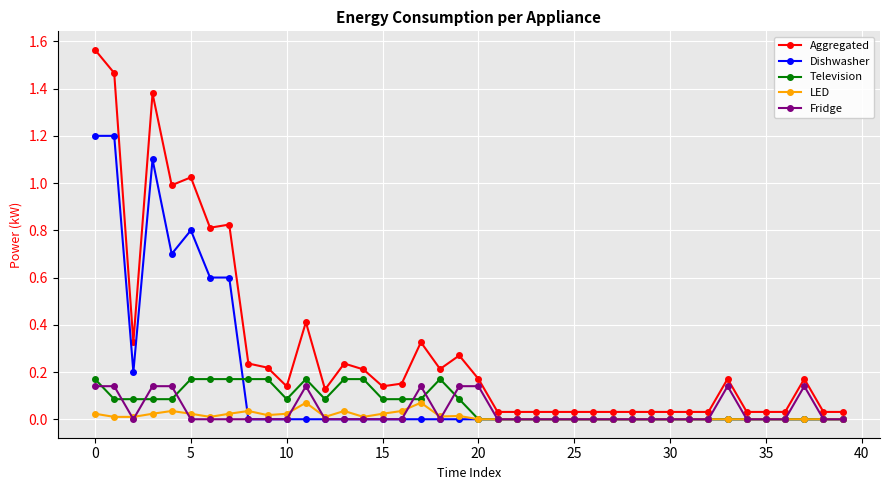

What are all the series names shown in the legend?

Aggregated, Dishwasher, Television, LED, Fridge